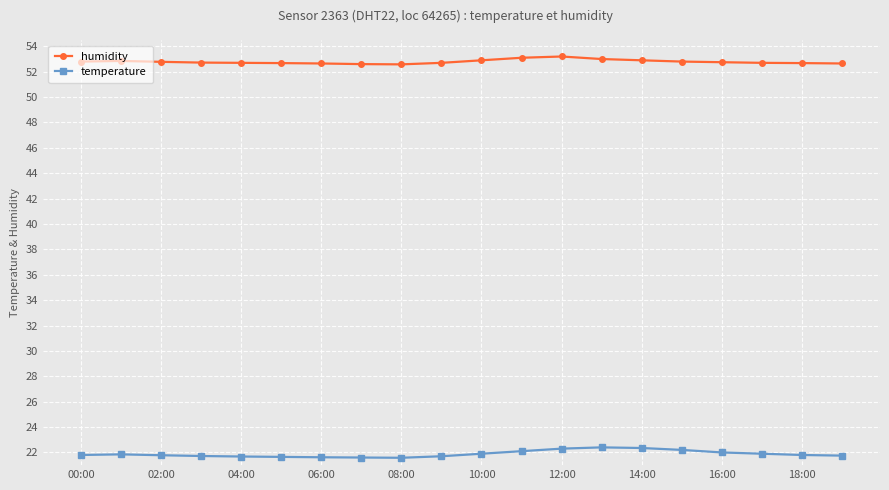

Does the chart display data point markers on the line(s)?

Yes